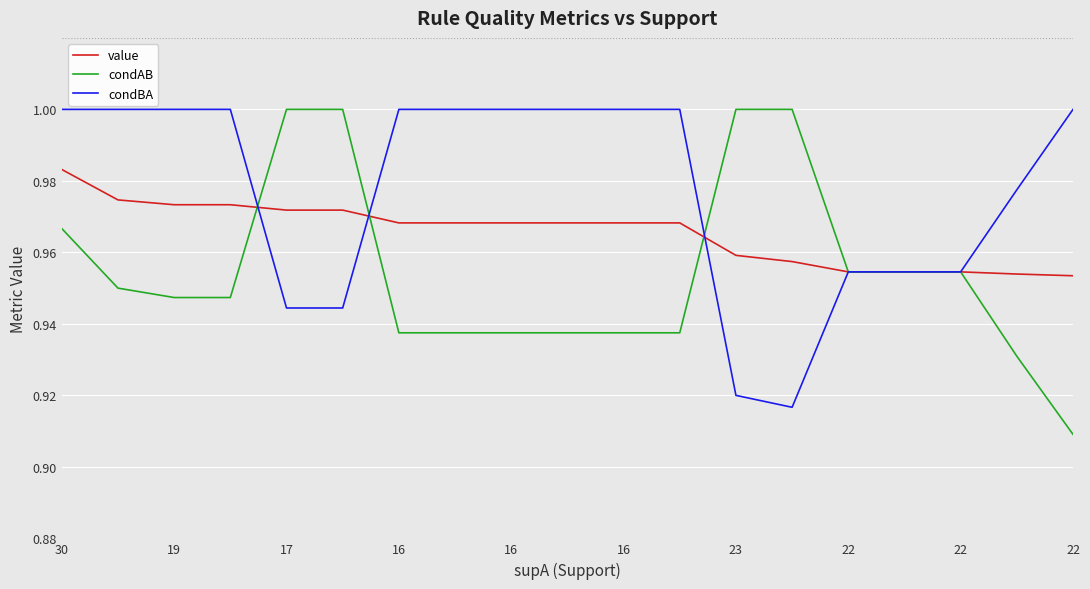

Rank the series by their average value, from highest to lowest.

condBA, value, condAB